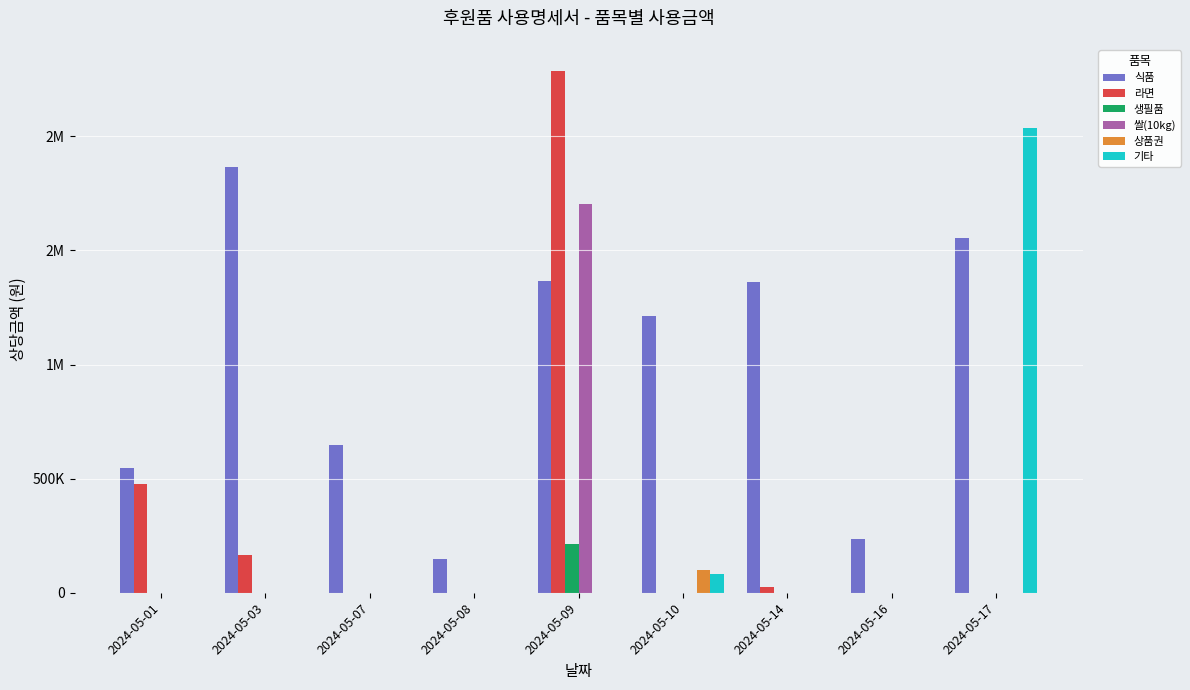

What is the approximate value of 쌀(10kg) at 2024-05-09, to the nearest 50?

1705200